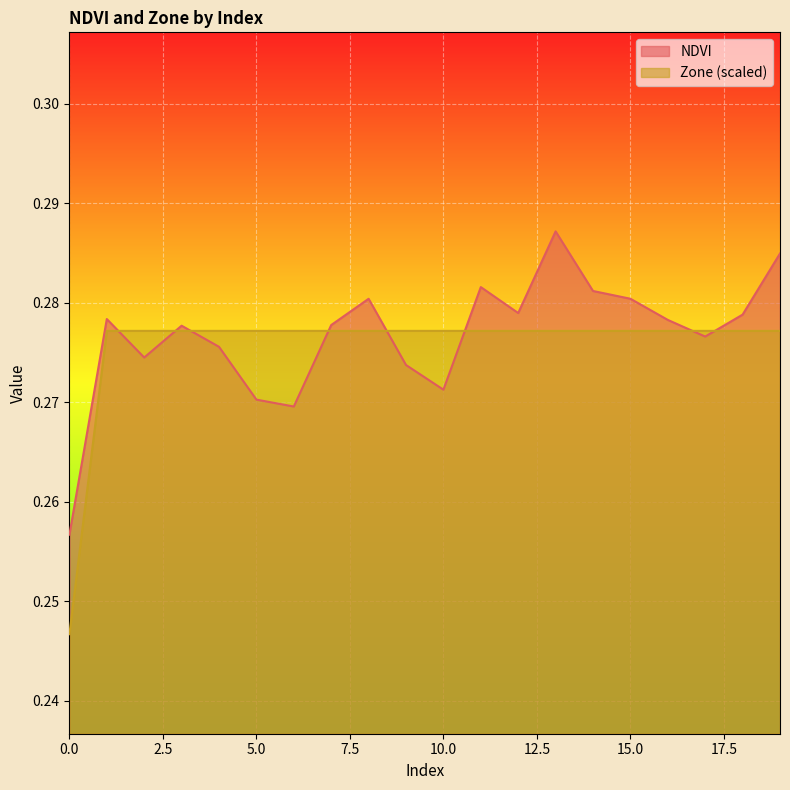

List the series in order of their peak value, lowest first.

Zone (scaled), NDVI